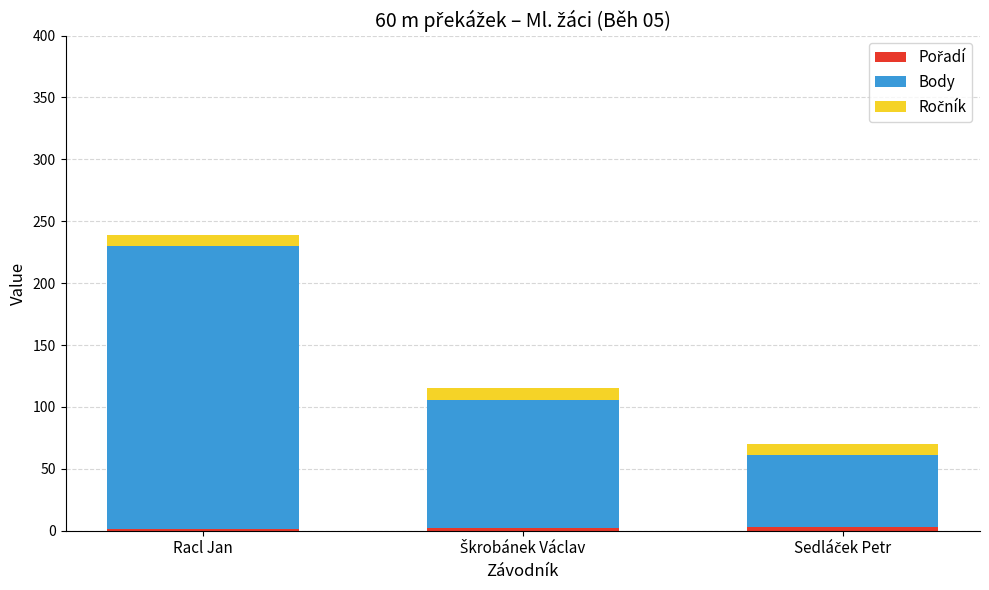

At which category is the sum across all series the highest?

Racl Jan